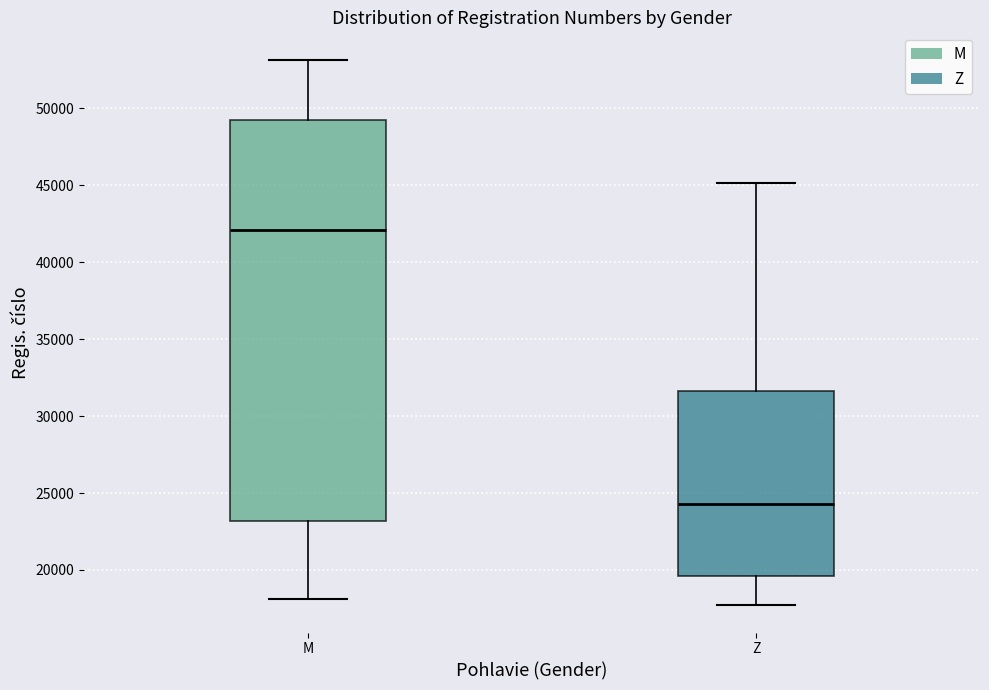

Which box has the highest median line?

M